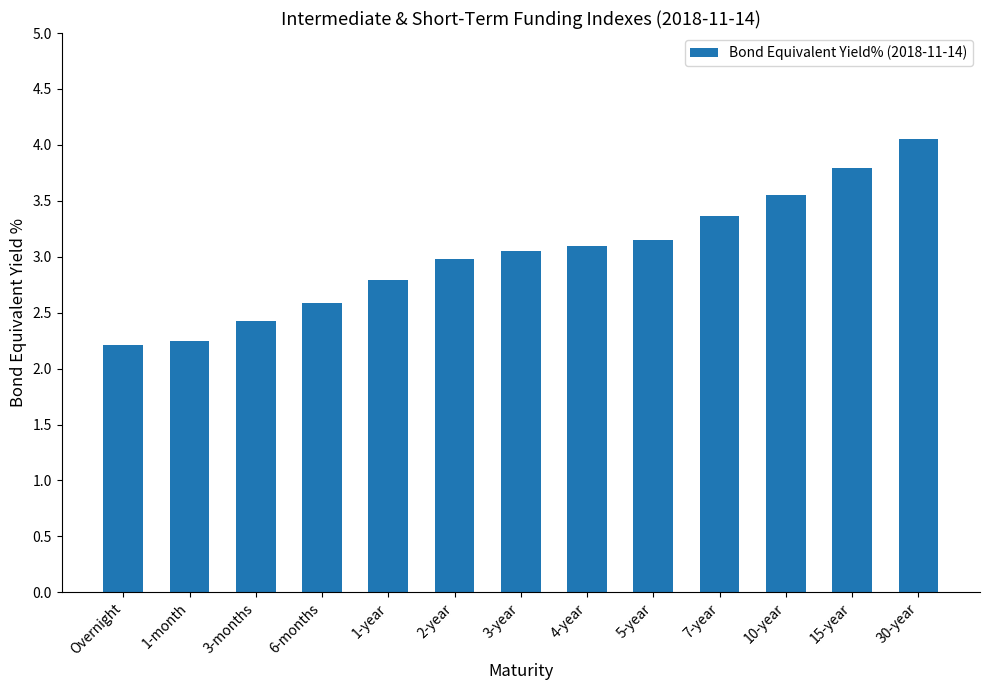

What is the value of the 3rd bar from the left?

2.4